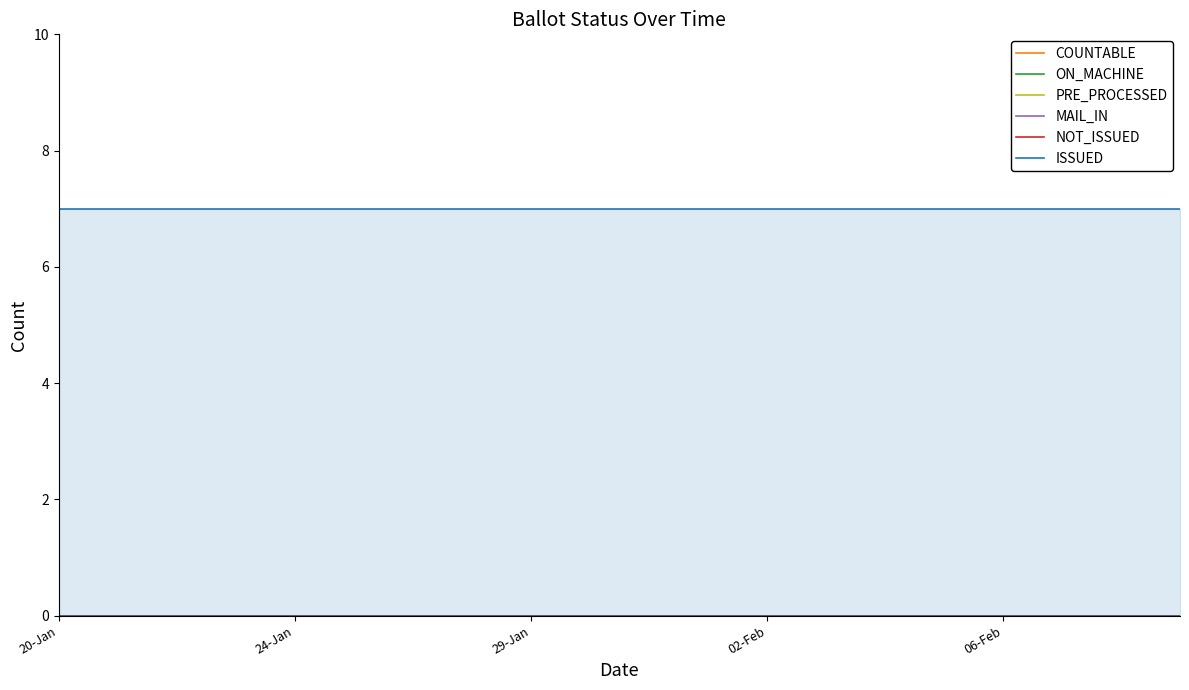

Is the value of NOT_ISSUED at 13 greater than the value of PRE_PROCESSED at 11?

No